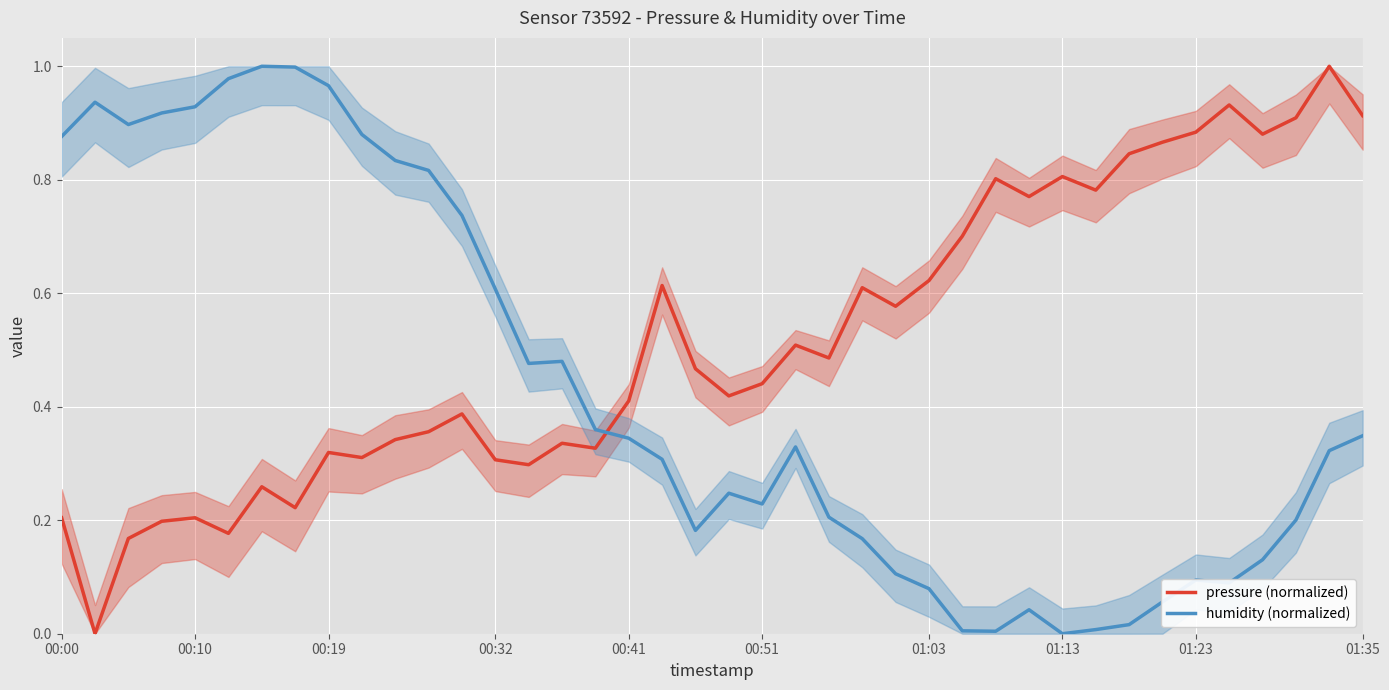

What is the average value of the pressure (normalized) series?

0.5